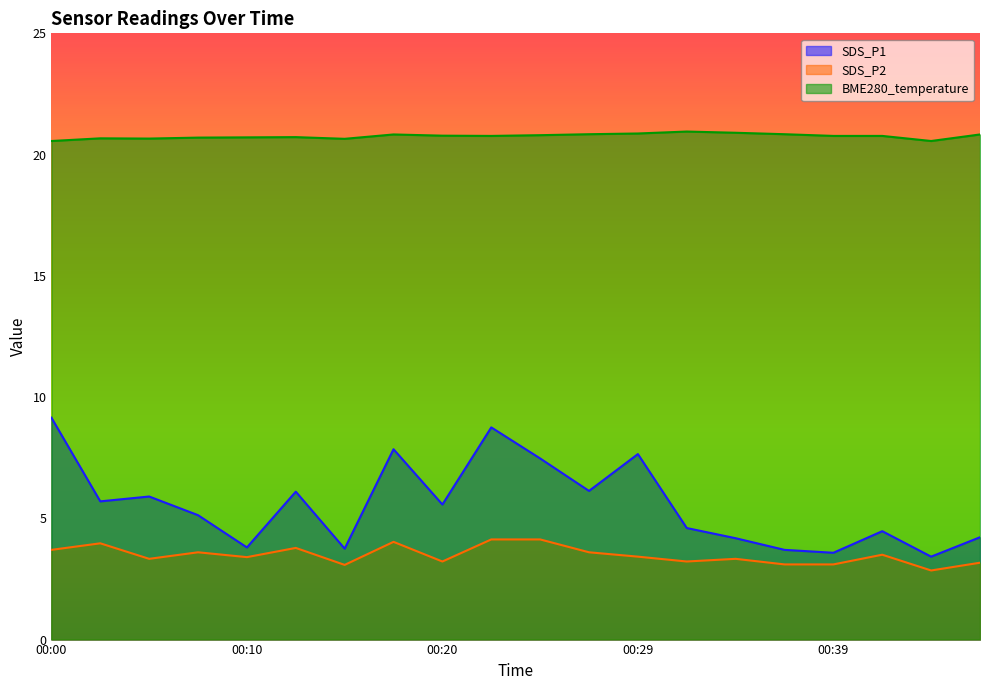

At which label does BME280_temperature reach its peak?

00:32